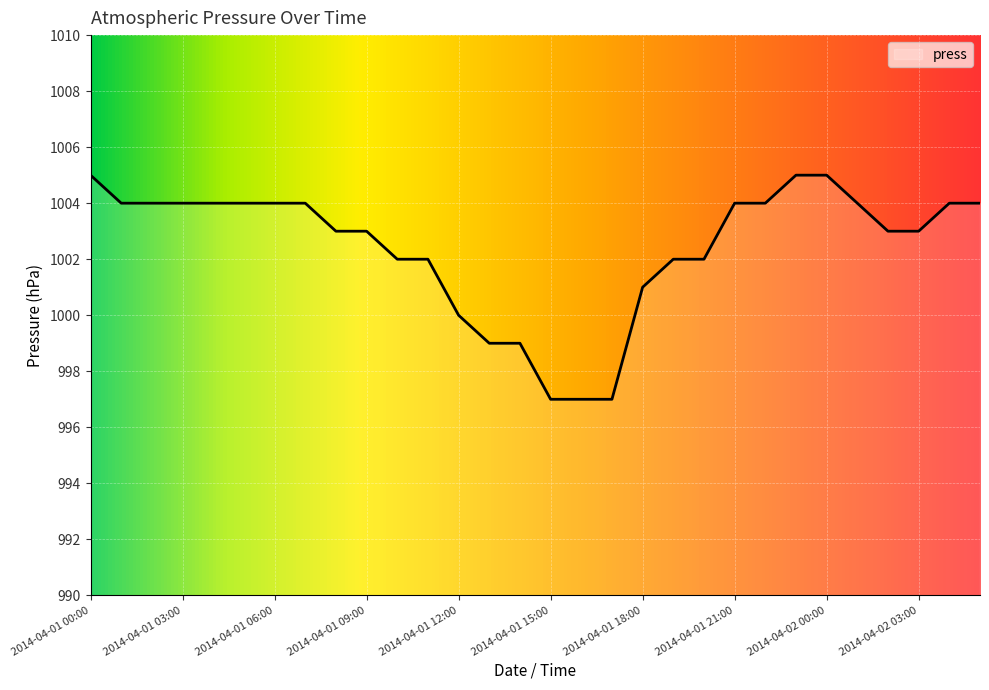

What is the greatest value displayed?

1005